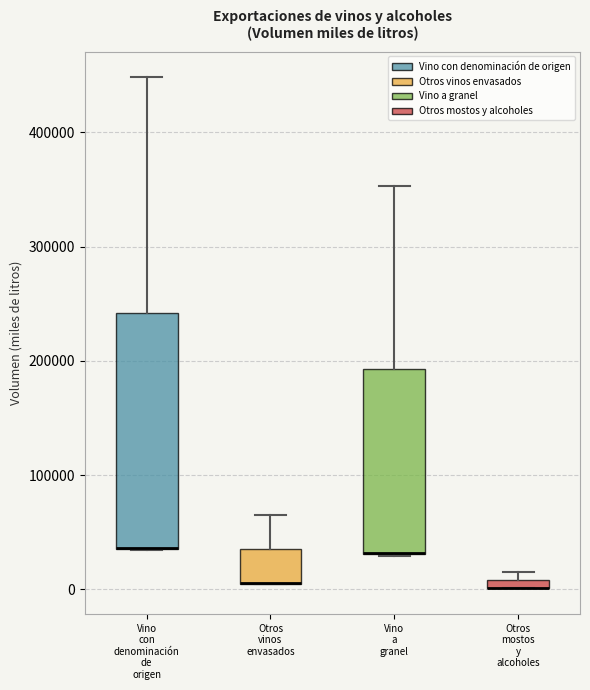

Where is the upper edge of the box for Vino a granel on the y-axis? The values are not printed on the chart, so give them approximately, as read against the axis.

190000